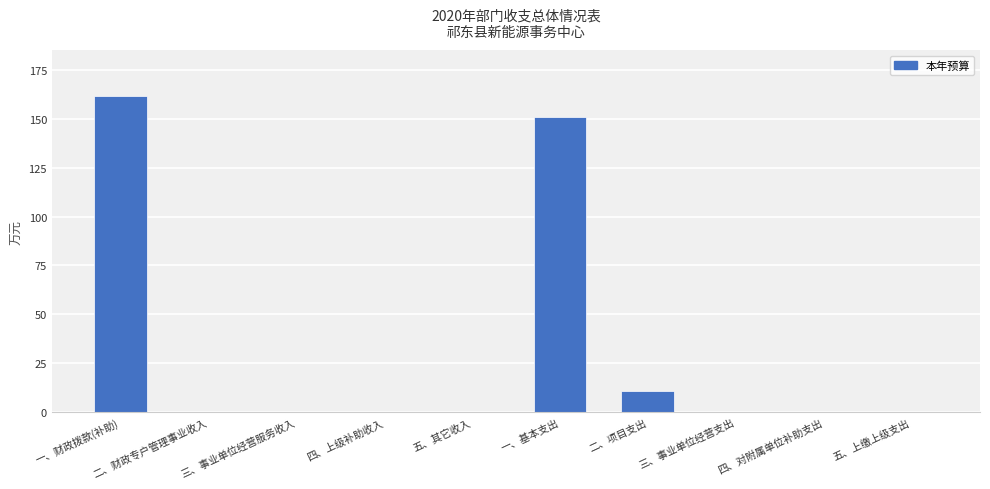

How many data points does each series have?

10